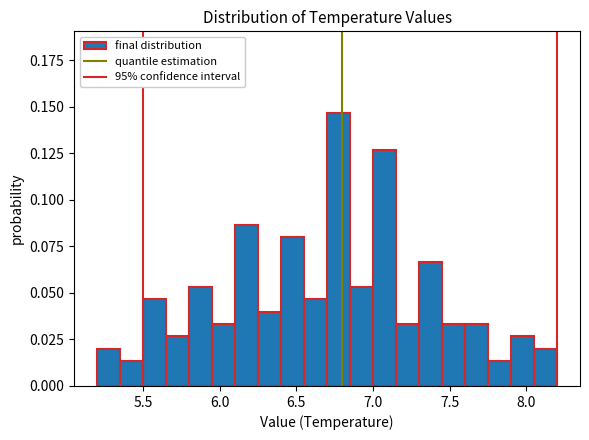

Read against the x-axis, roughly where is the centre of the tallest bar?

6.80